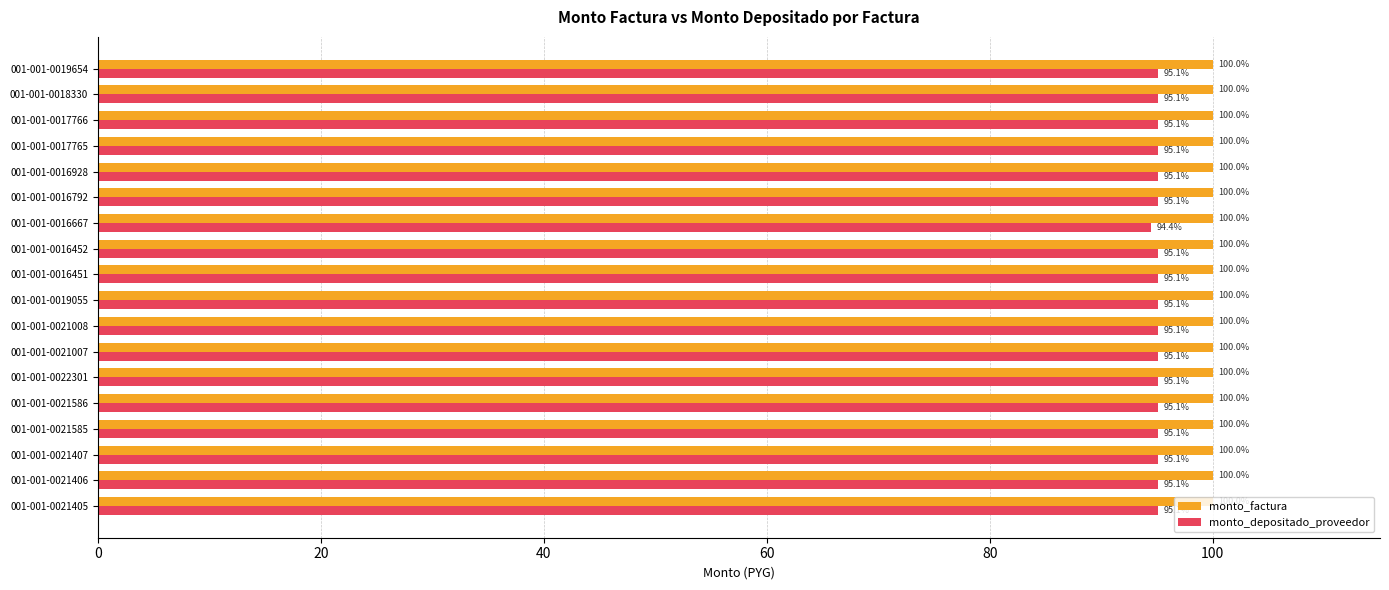

True or false: monto_factura has a value of 130.4 at 001-001-0021406.

False